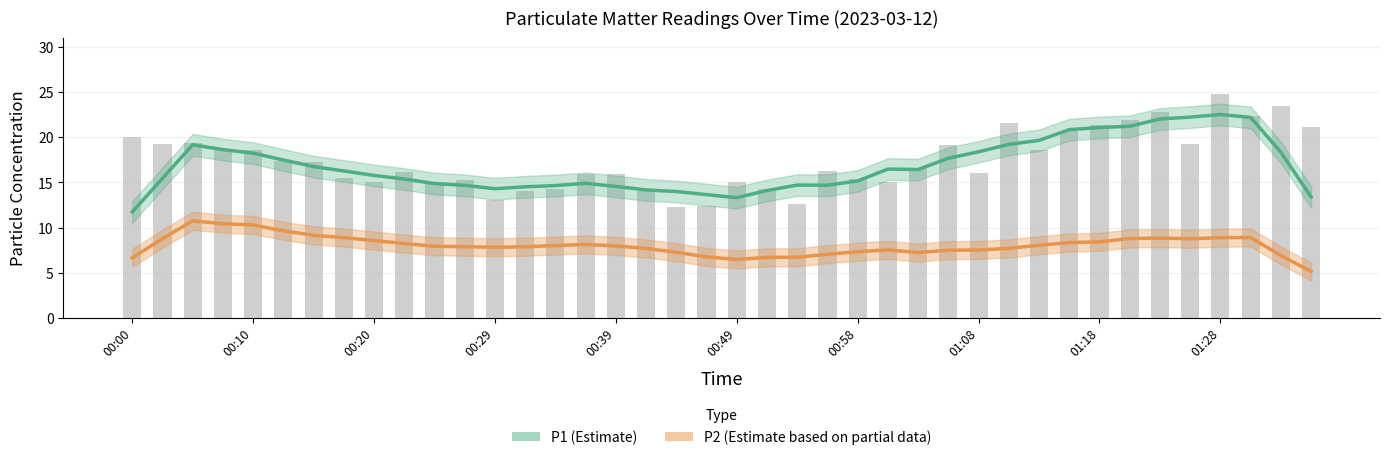

Is the value of P1 (Estimate) at 11 greater than the value of P2 (Estimate based on partial data) at 01:08?

Yes